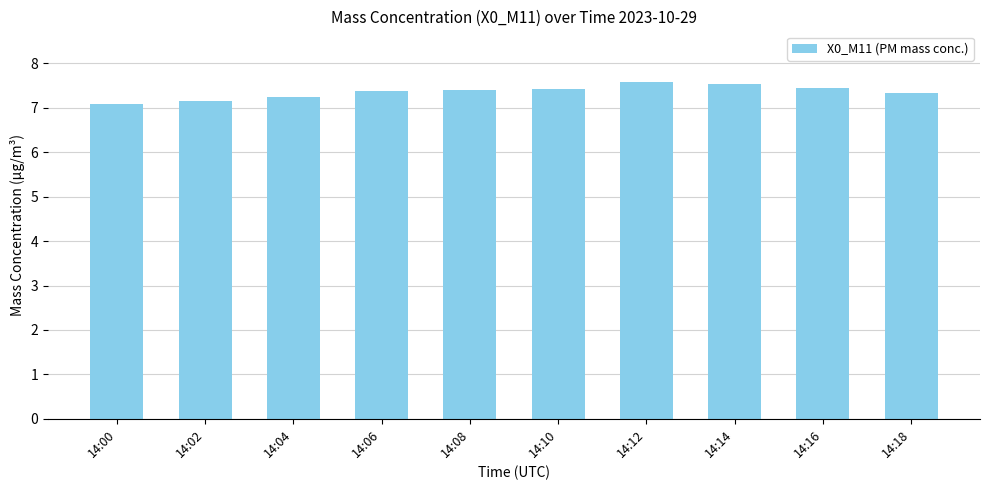

What is the sum of the values at 14:02 and 14:06?

14.5